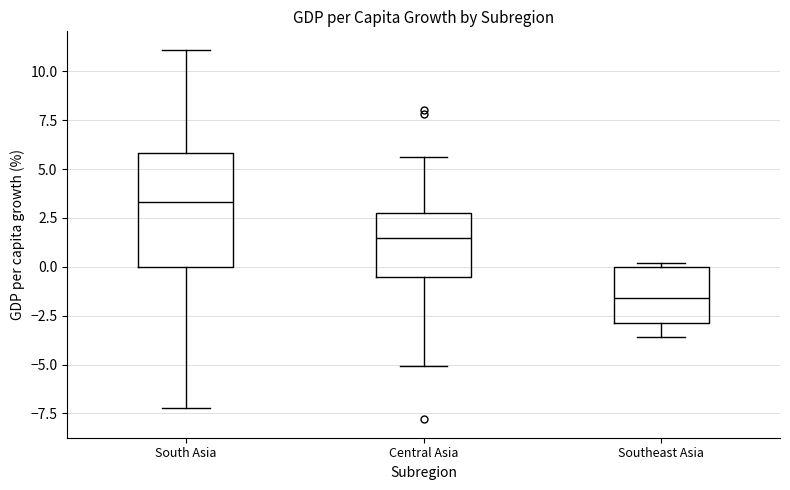

Comparing the boxes themselves (not the whiskers), which one is the tallest?

South Asia